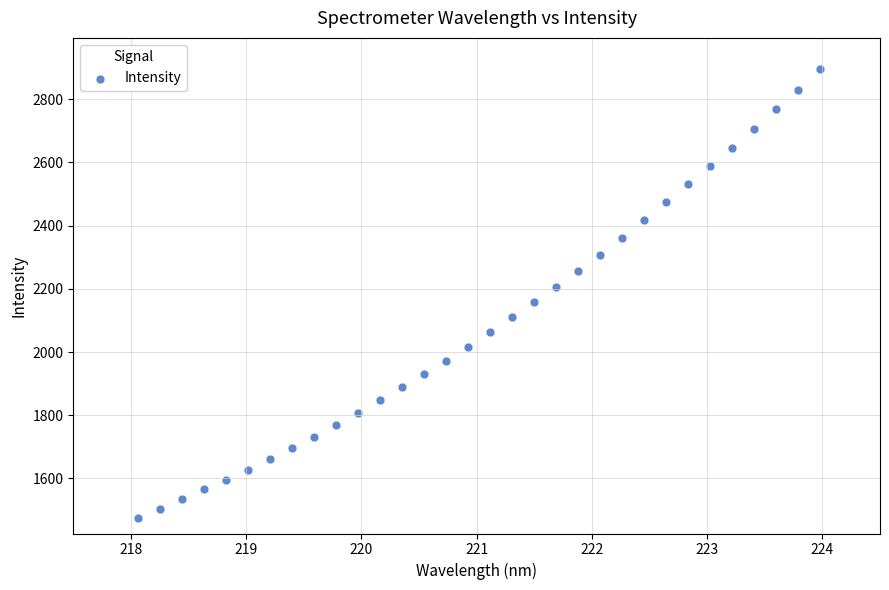

What is the range of X values (max minus min)?

5.9